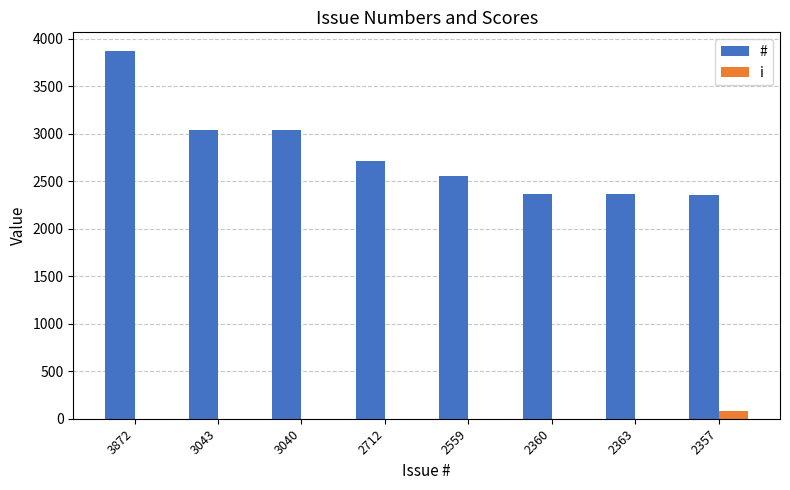

The # series shows 3807 at 2357. True or false?

False